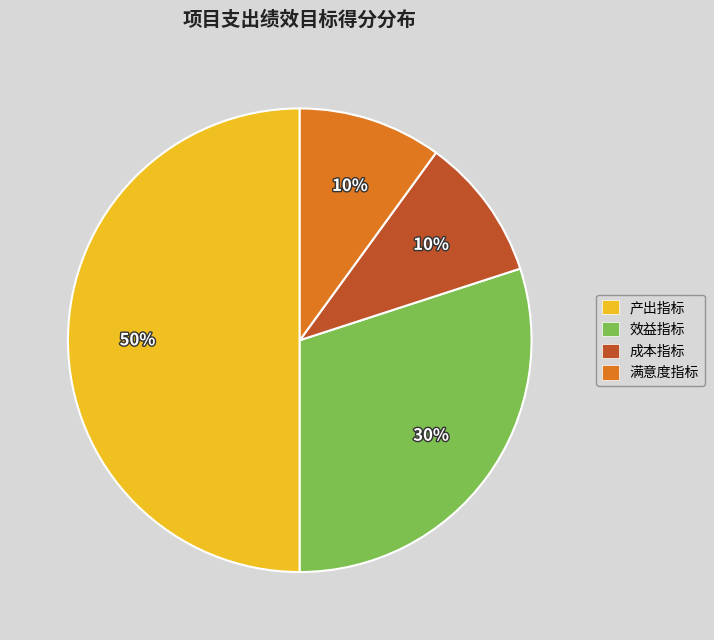

Count the number of slices in the pie.

4